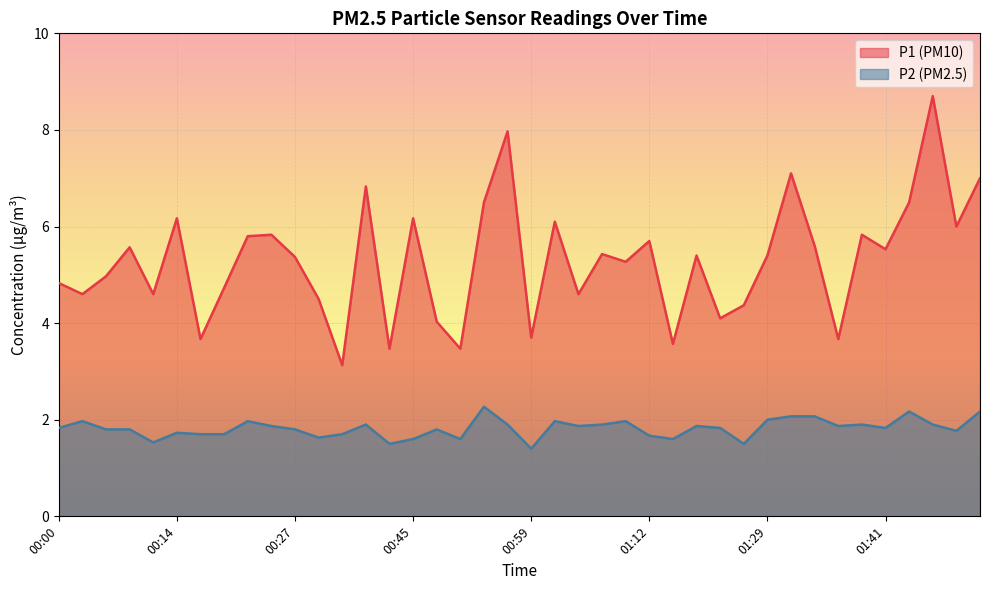

Which category has the highest value across all series?

01:47